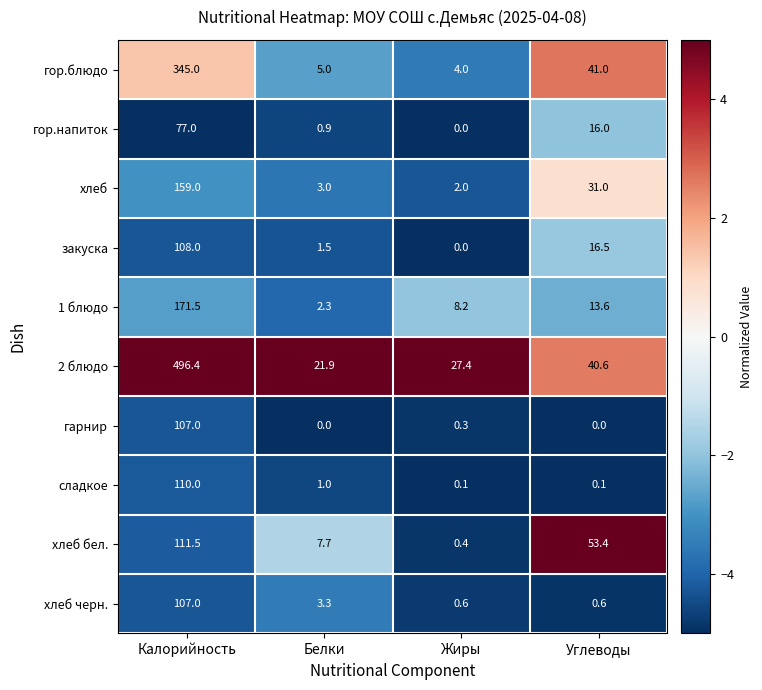

True or false: хлеб бел. has a value of 93.0 at Углеводы.

False